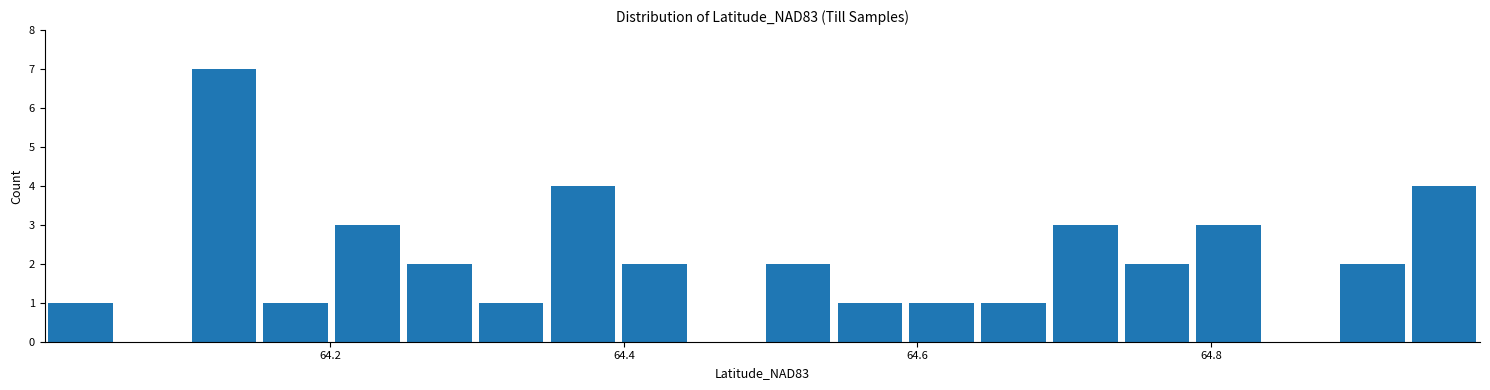

Around what value on the x-axis is the tallest bar? Give the approximate position of its centre, as read against the axis.

64.12